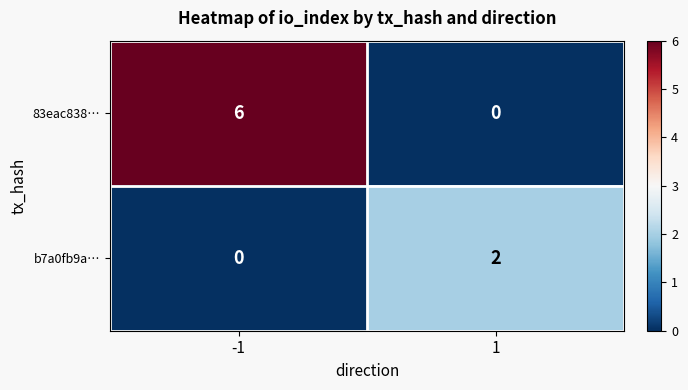

Between -1 and 1, which series saw the biggest shift?

83eac838…